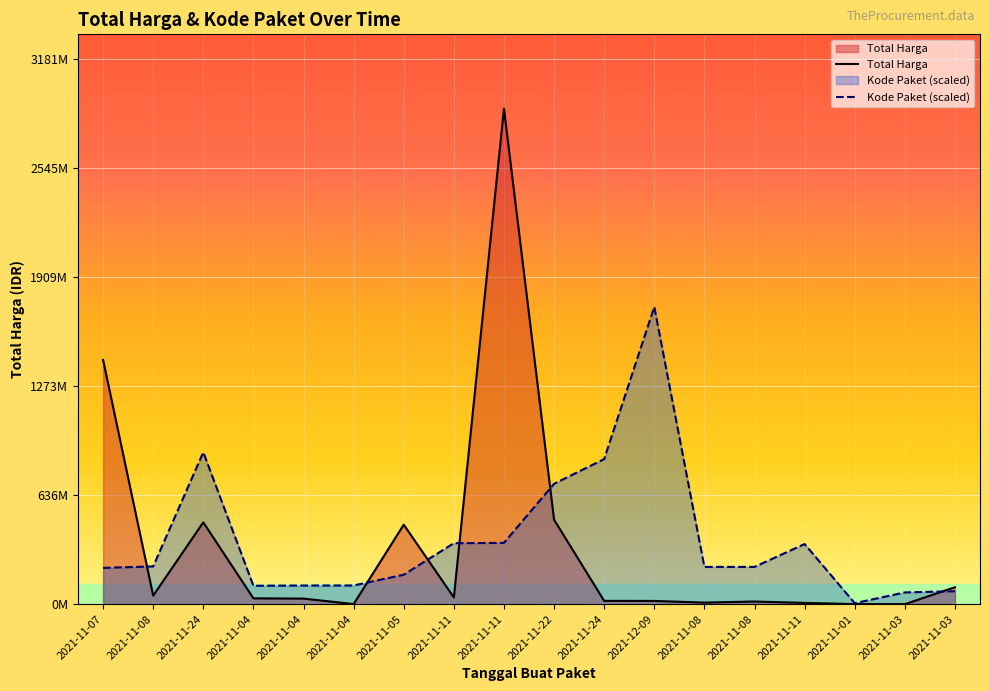

Which series has the widest spread of values?

Total Harga